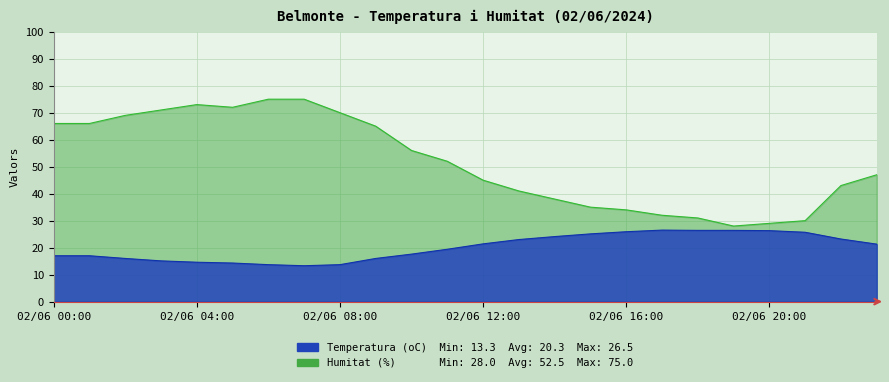

At which category does Humitat (%) reach its first local peak?

02/06 04:00